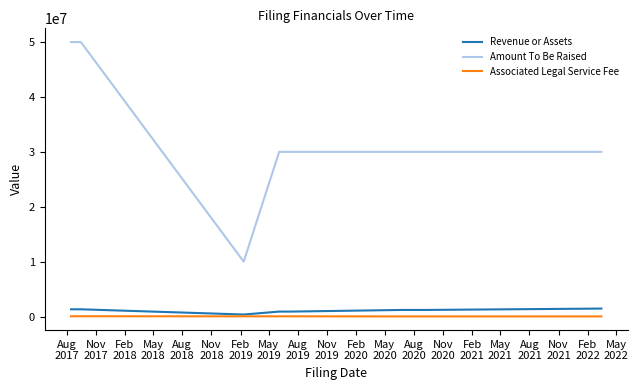

What is the difference between the second highest and second lowest values in the Revenue or Assets series?

417216